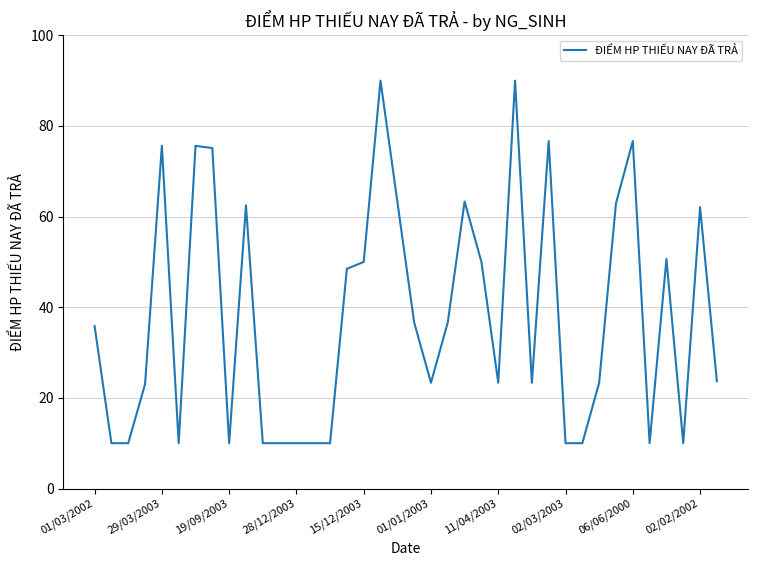

What is the difference between the maximum and minimum values?

80.0